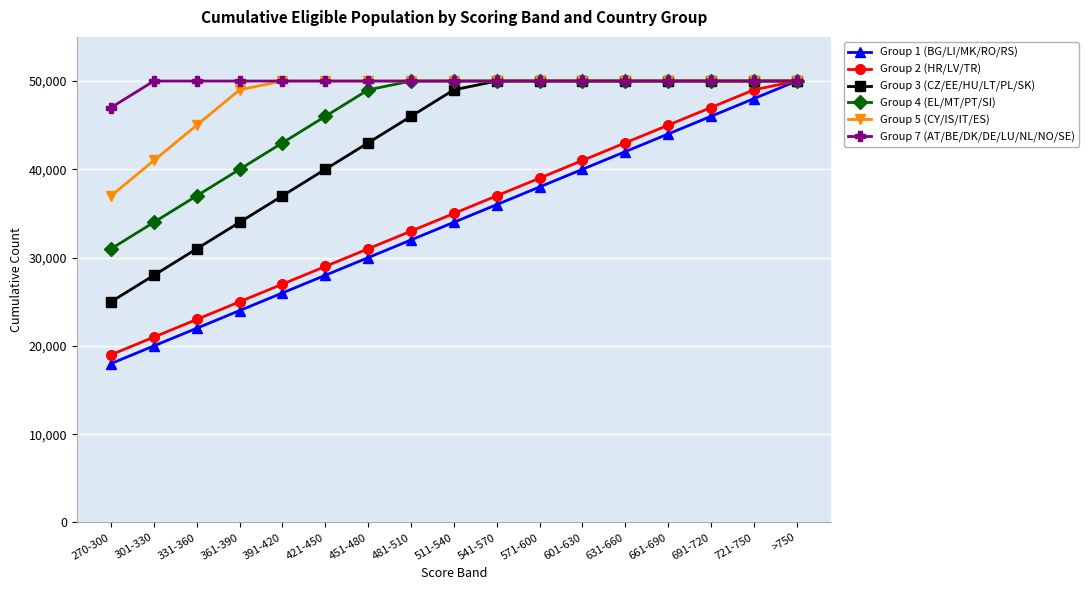

Is it true that Group 2 (HR/LV/TR) equals 25000 at 361-390?

True